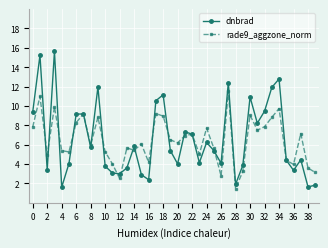

What is the difference between the maximum and minimum values in the rade9_aggzone_norm series?

10.1